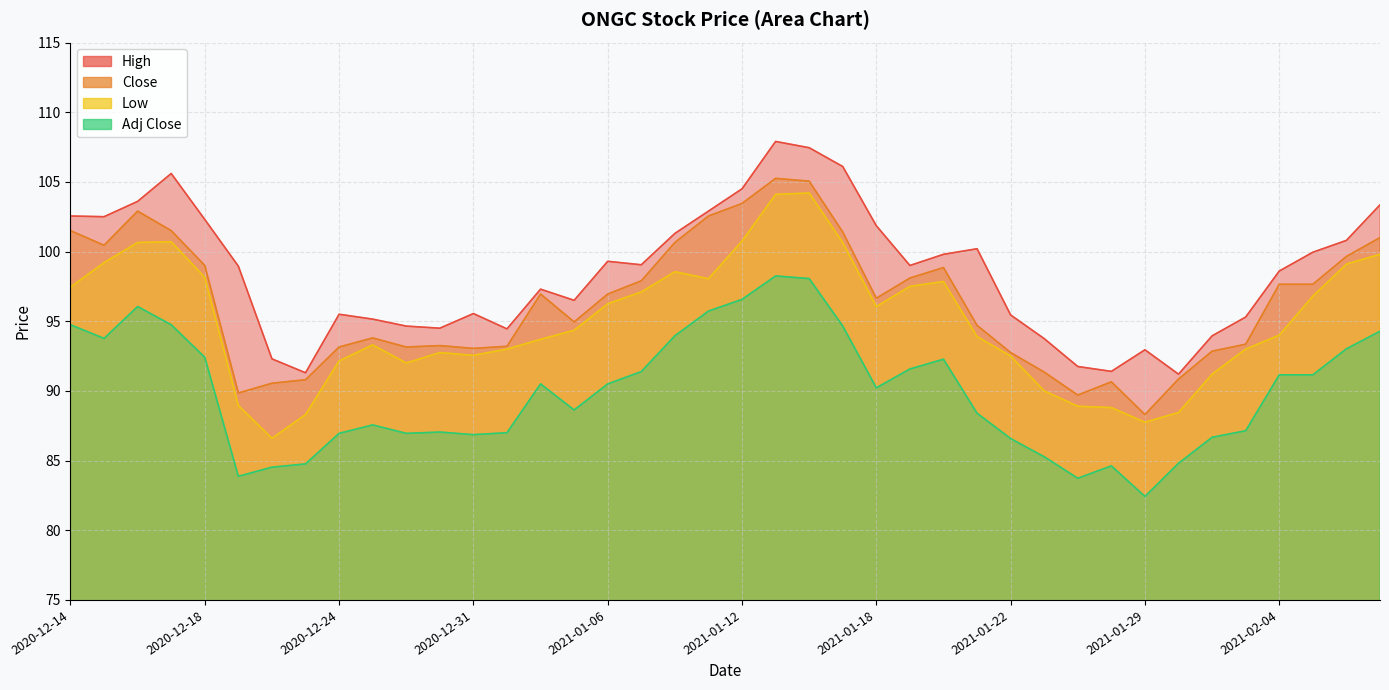

What is the total value across all series at 2020-12-24?

367.8